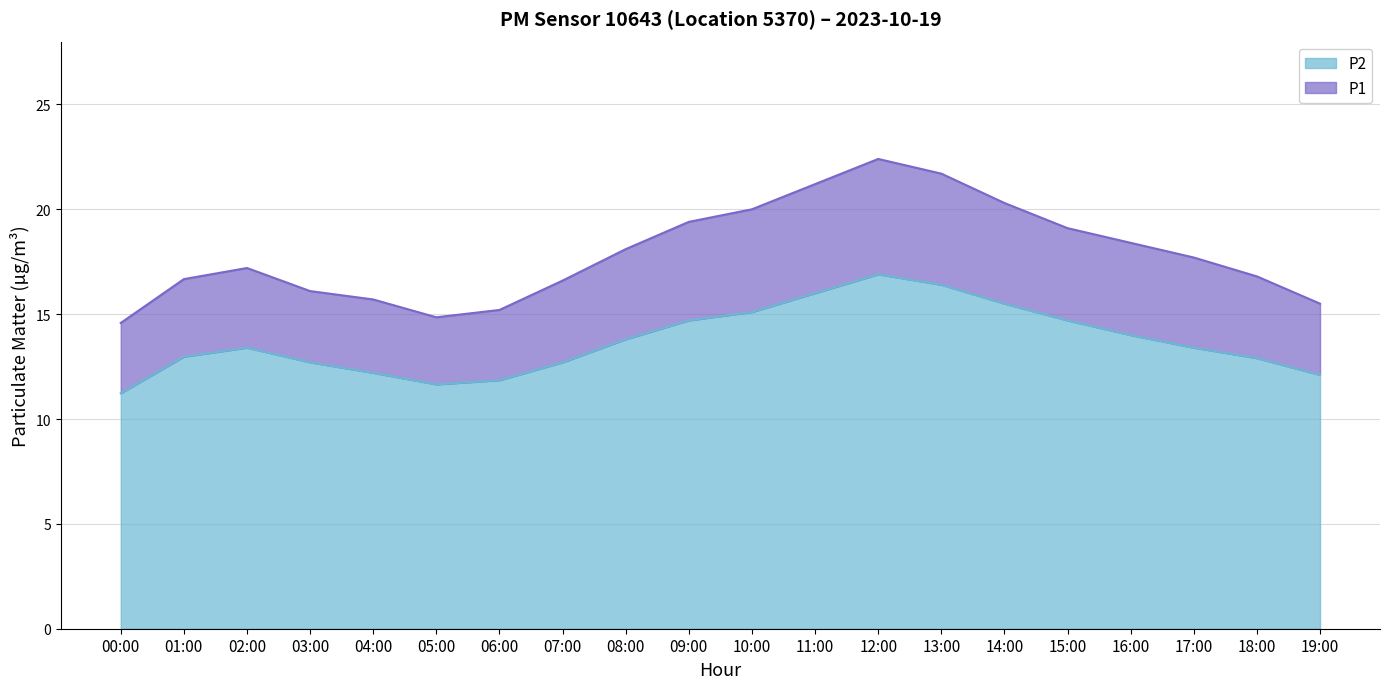

True or false: P2 and P1 cross at least once.

False